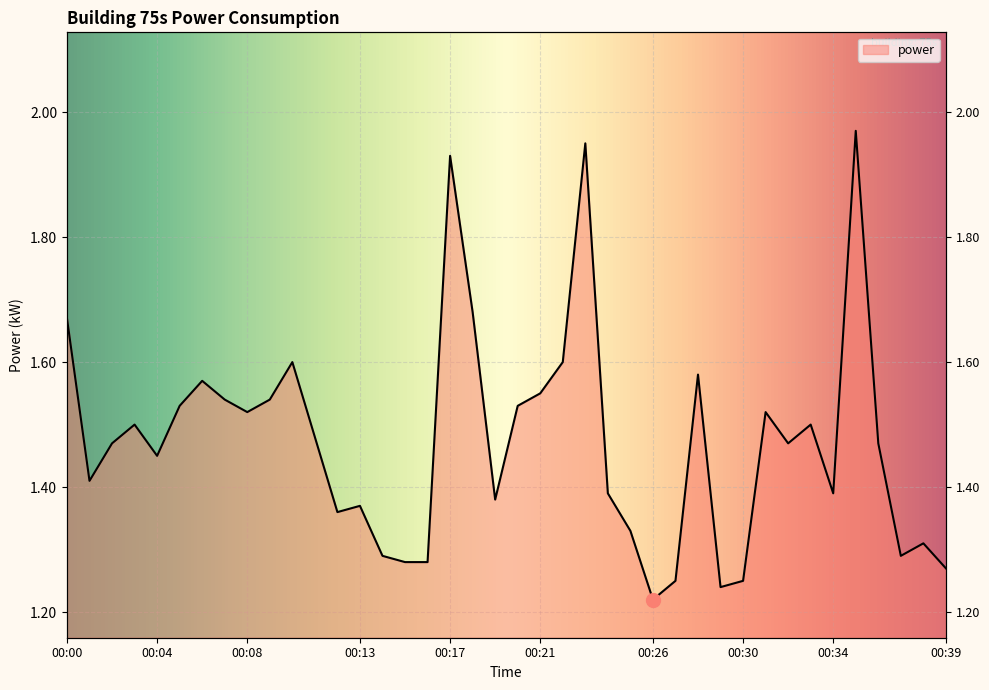

Reading left to right, transcribe all the data shown in this chart.

1.7	1.4	1.5	1.5	1.4	1.5	1.6	1.5	1.5	1.5	1.6	1.5	1.4	1.4	1.3	1.3	1.3	1.9	1.7	1.4	1.5	1.6	1.6	1.9	1.4	1.3	1.2	1.2	1.6	1.2	1.2	1.5	1.5	1.5	1.4	2.0	1.5	1.3	1.3	1.3